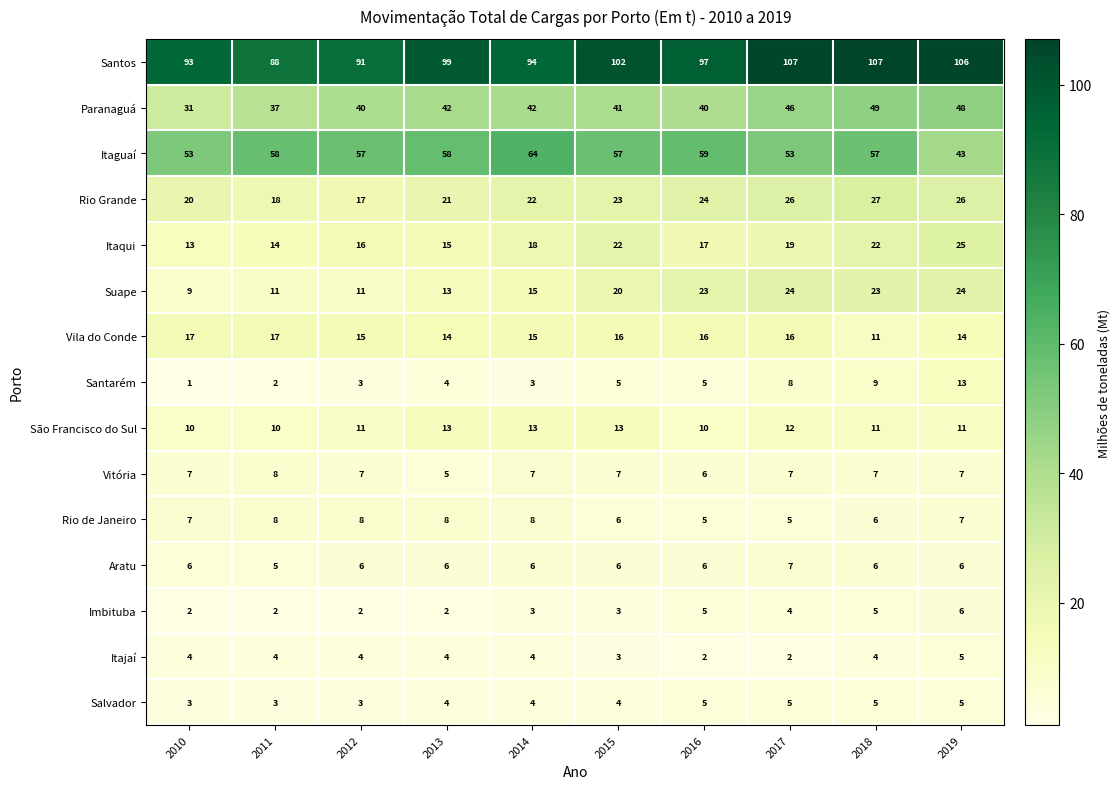

Is it true that Itajaí equals 2 at 2017?

True